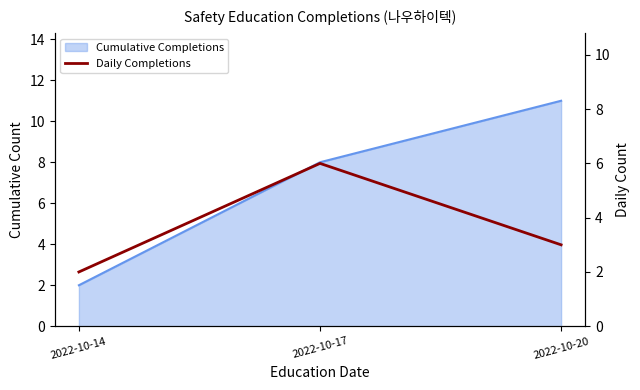

Reading left to right, list all the values displayed in this chart.

2	6	3